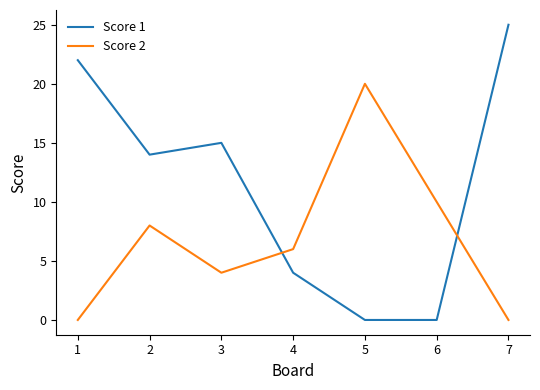

Reading left to right, list all the values displayed in this chart.

Score 1: 1=22	2=14	3=15	4=4	5=0	6=0	7=25
Score 2: 1=0	2=8	3=4	4=6	5=20	6=10	7=0